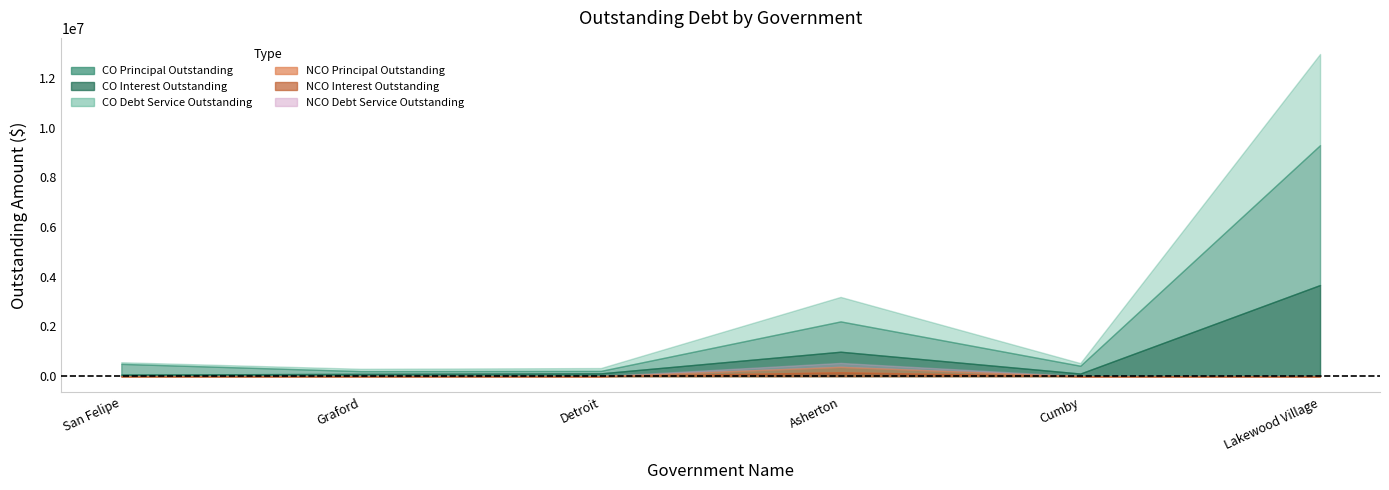

True or false: CODebtServiceOutstanding and NCODebtServiceOutstanding intersect in this chart.

False